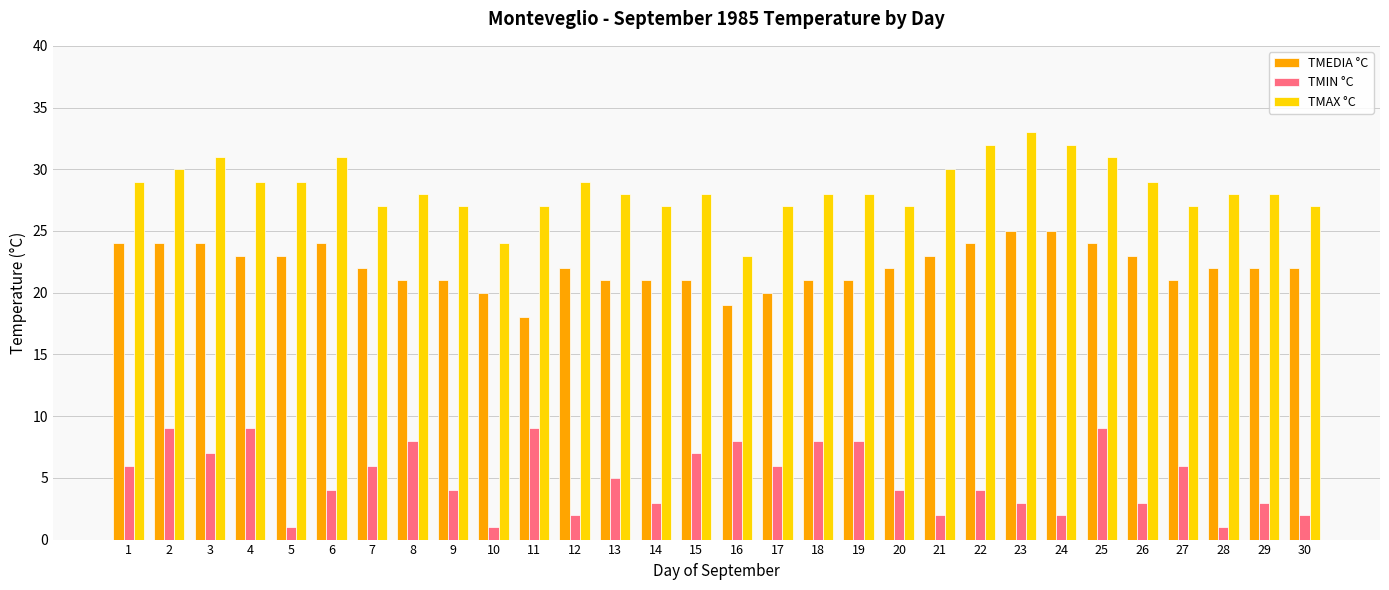

The value of TMEDIA °C at 7 is 38. True or false?

False